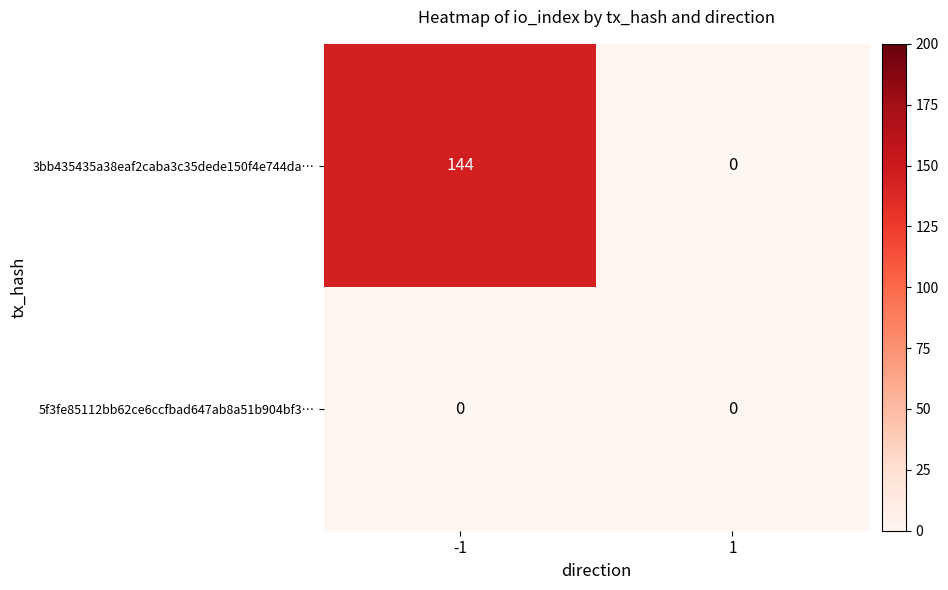

The 5f3fe85112bb62ce6ccfbad647ab8a51b904bf3… series shows 0 at -1. True or false?

True